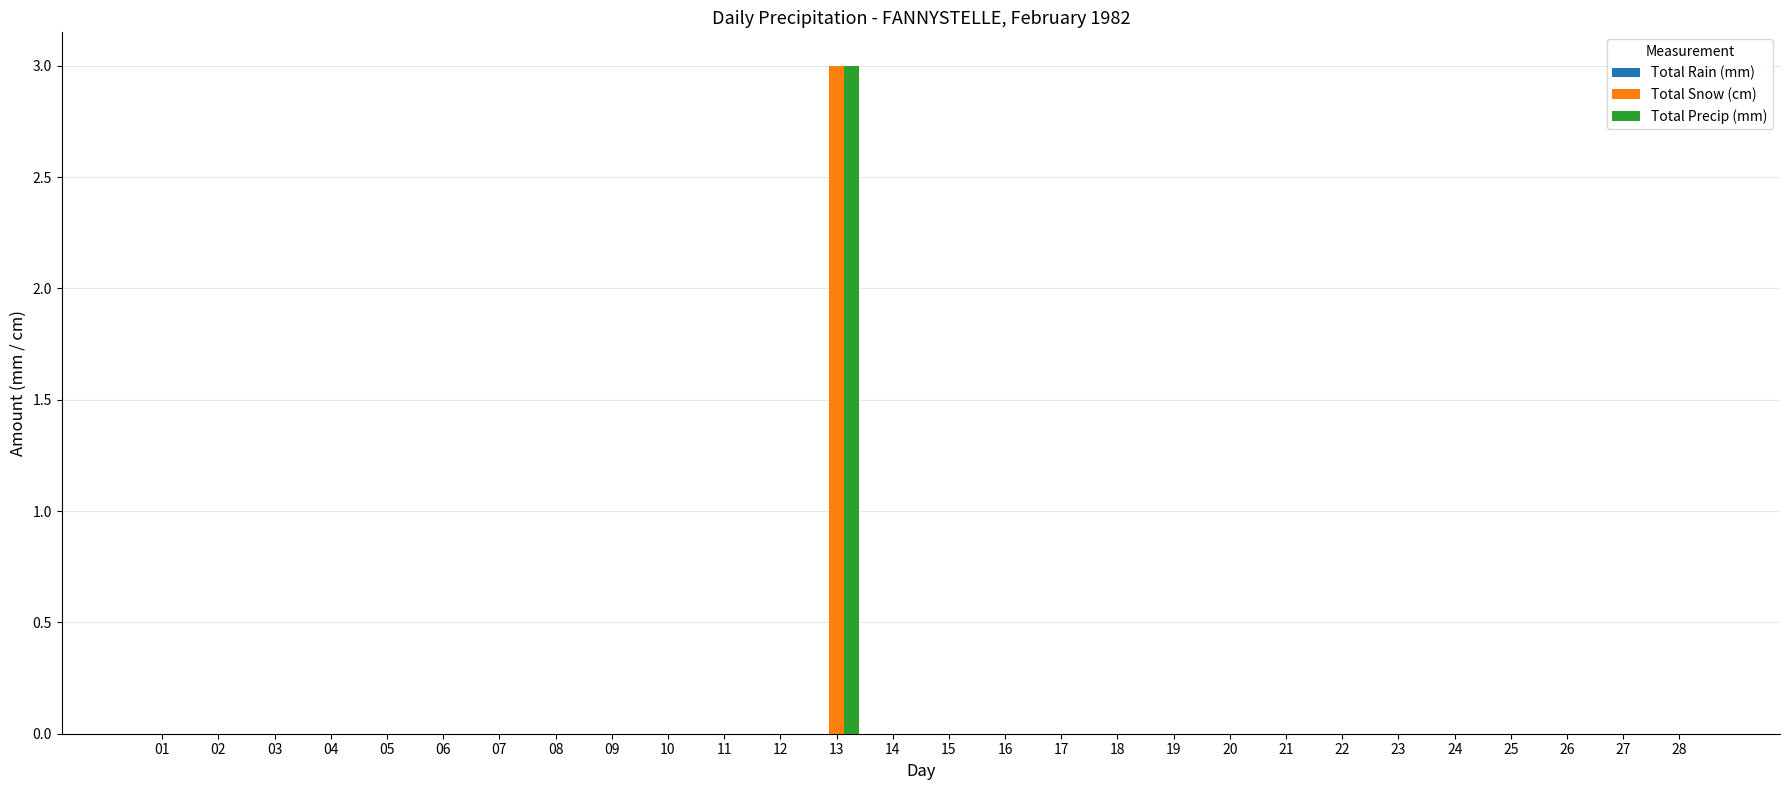

What is the sum of all Total Precip (mm) values?

3